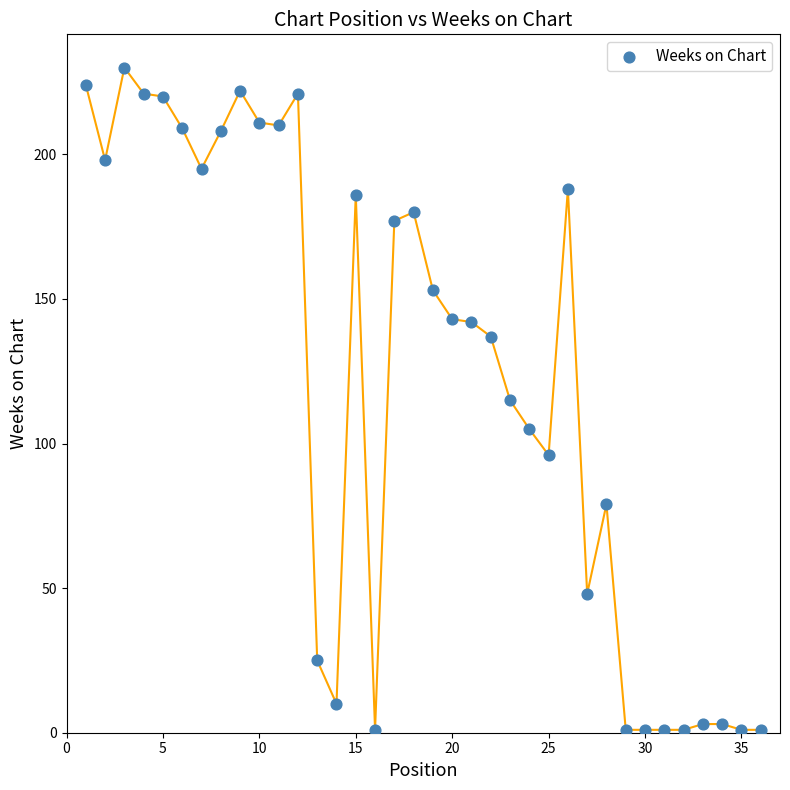

What is the range of X values (max minus min)?

35